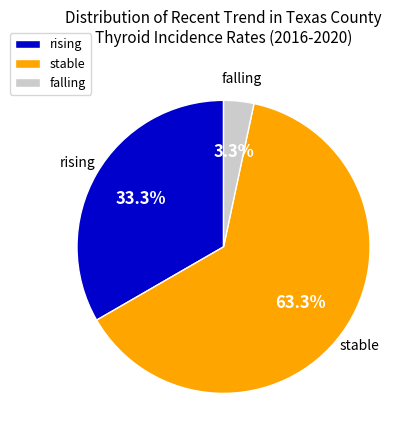

True or false: falling accounts for 8% of the total.

False